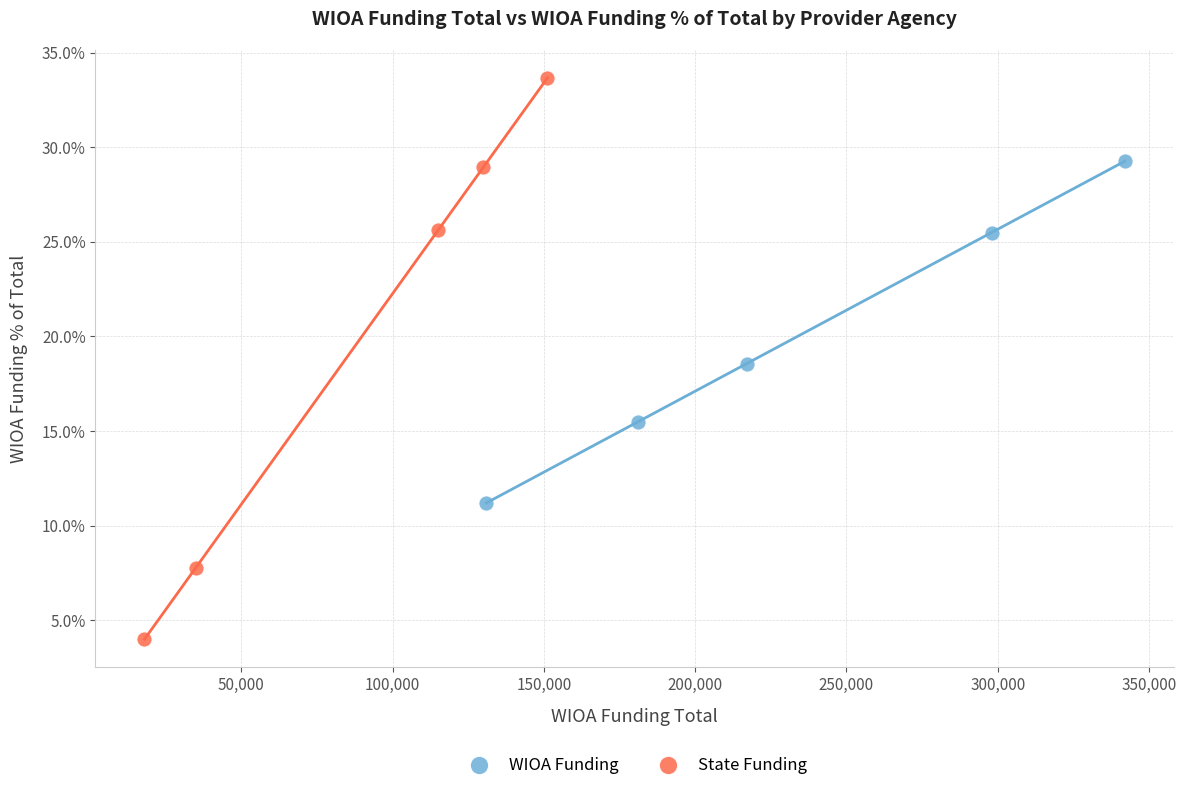

What are all the series names shown in the legend?

WIOA Funding, State Funding